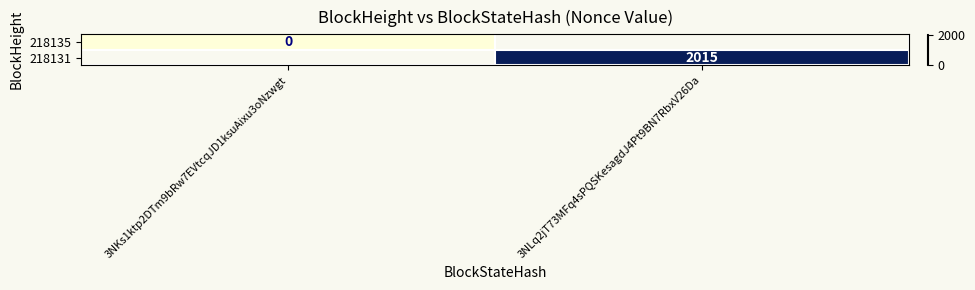

Which category has the highest value across all series?

3NLq2jT73MFq4sPQSKesagdJ4Pt9BN7RbxV26Da